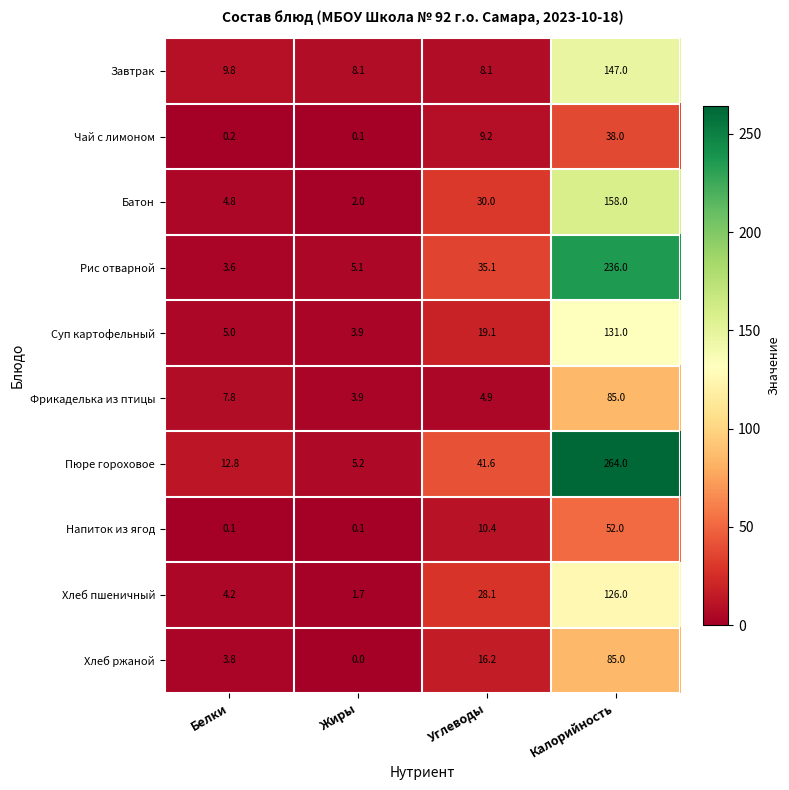

How many values in the Хлеб пшеничный series are below 28?

2